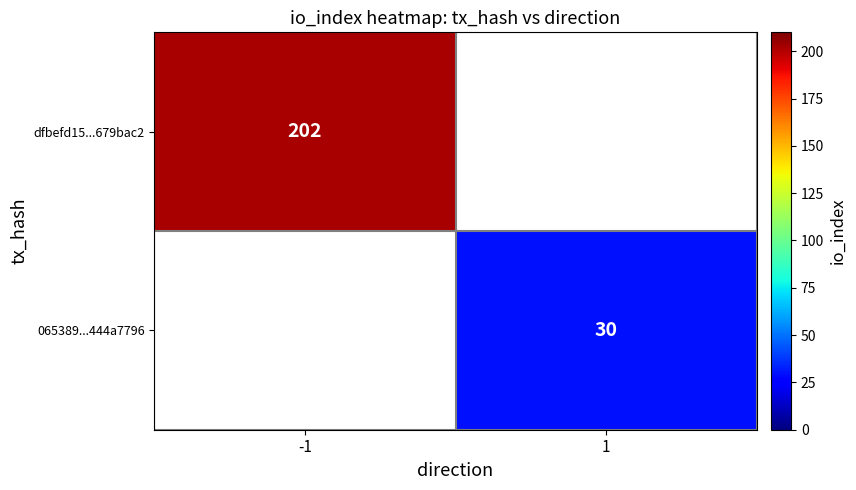

Which has a higher value, 1 or -1?

-1